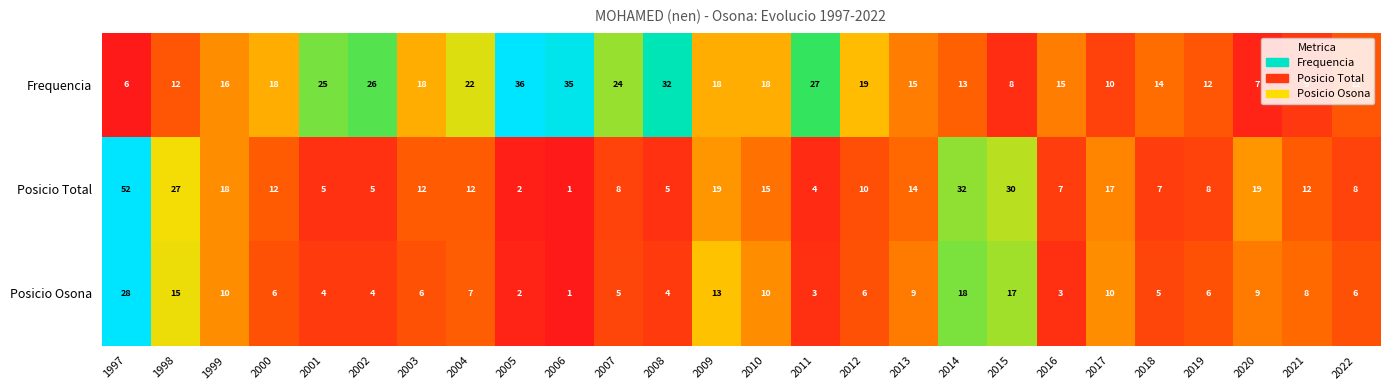

What is the greatest value displayed?

52